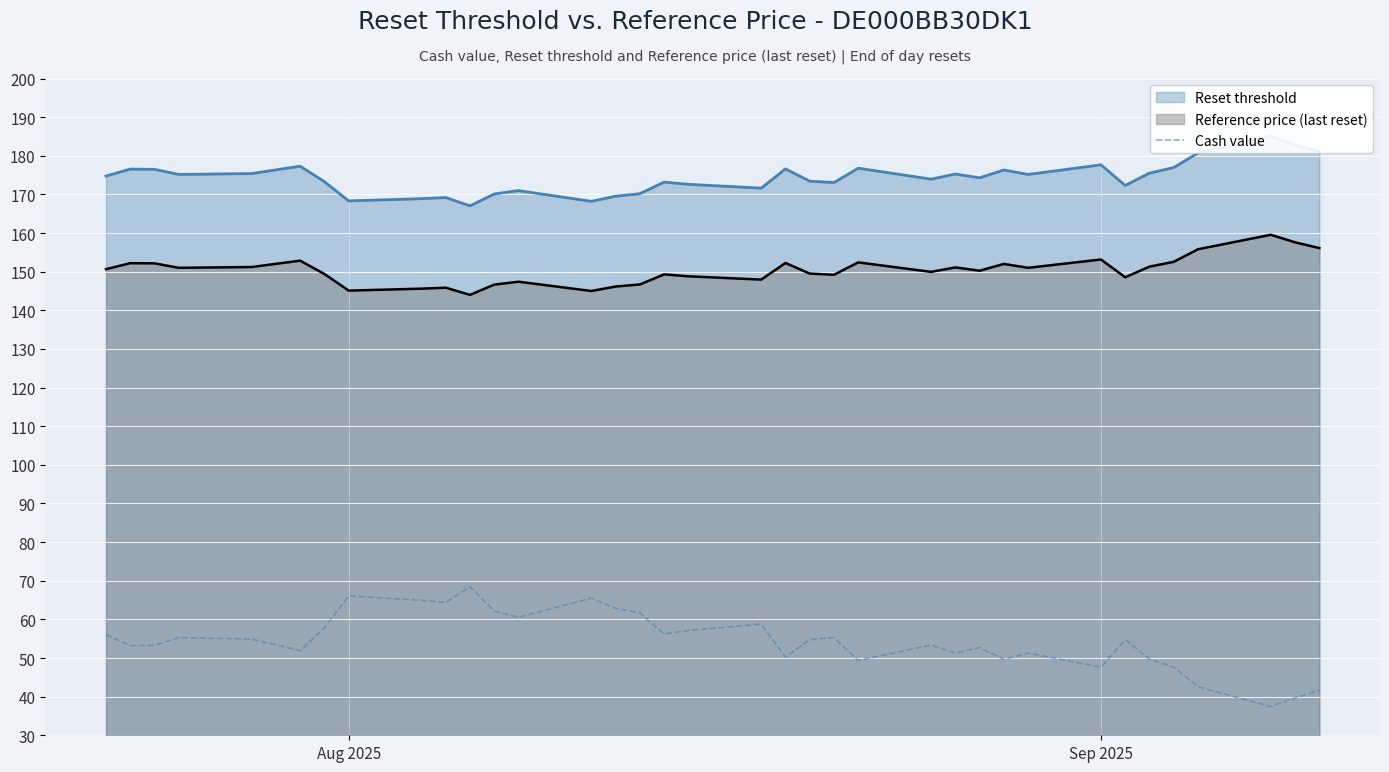

Is it true that Cash value equals 47.6 at Sep 2025?

True